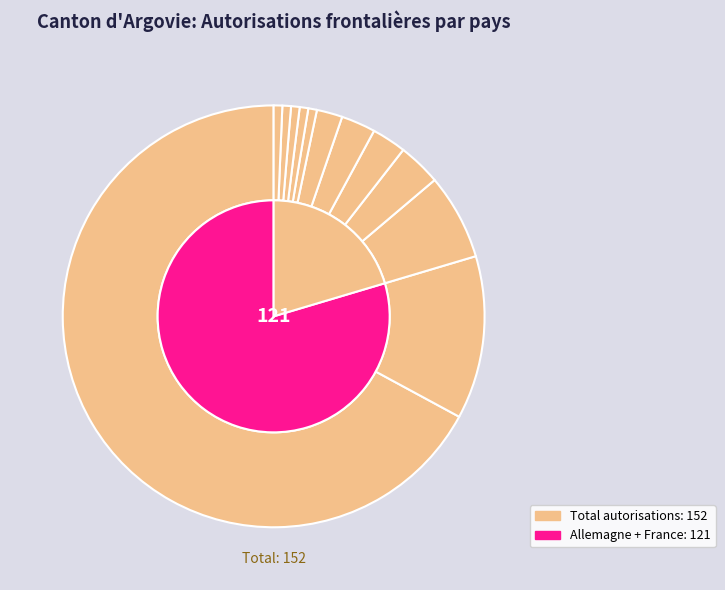

Count the number of slices in the pie.

12